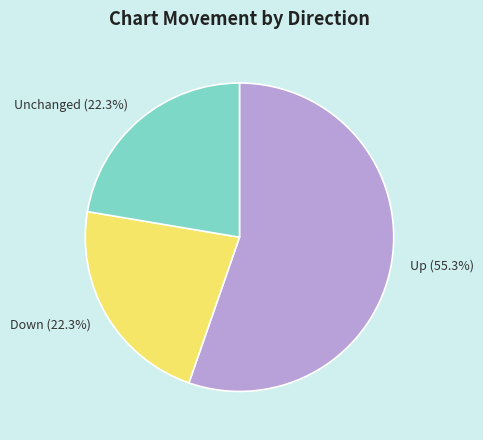

What is the largest slice in the pie chart?

Up (55.3%)